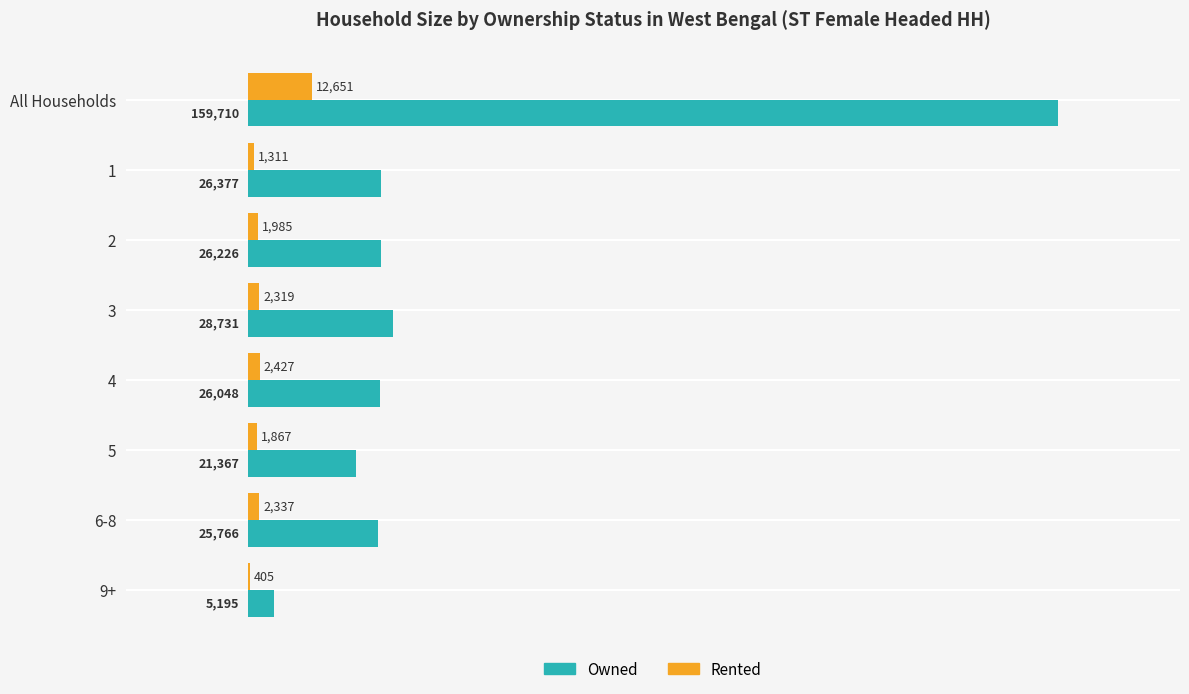

Count the number of data series in this chart.

2